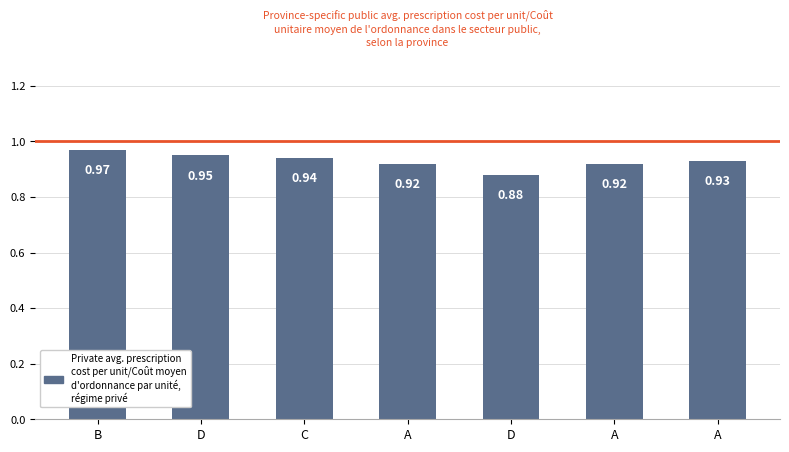

The chart shows a value of 0.9 at D. True or false?

True